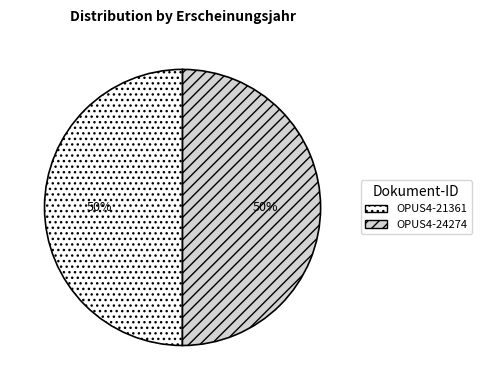

Count the number of slices in the pie.

2